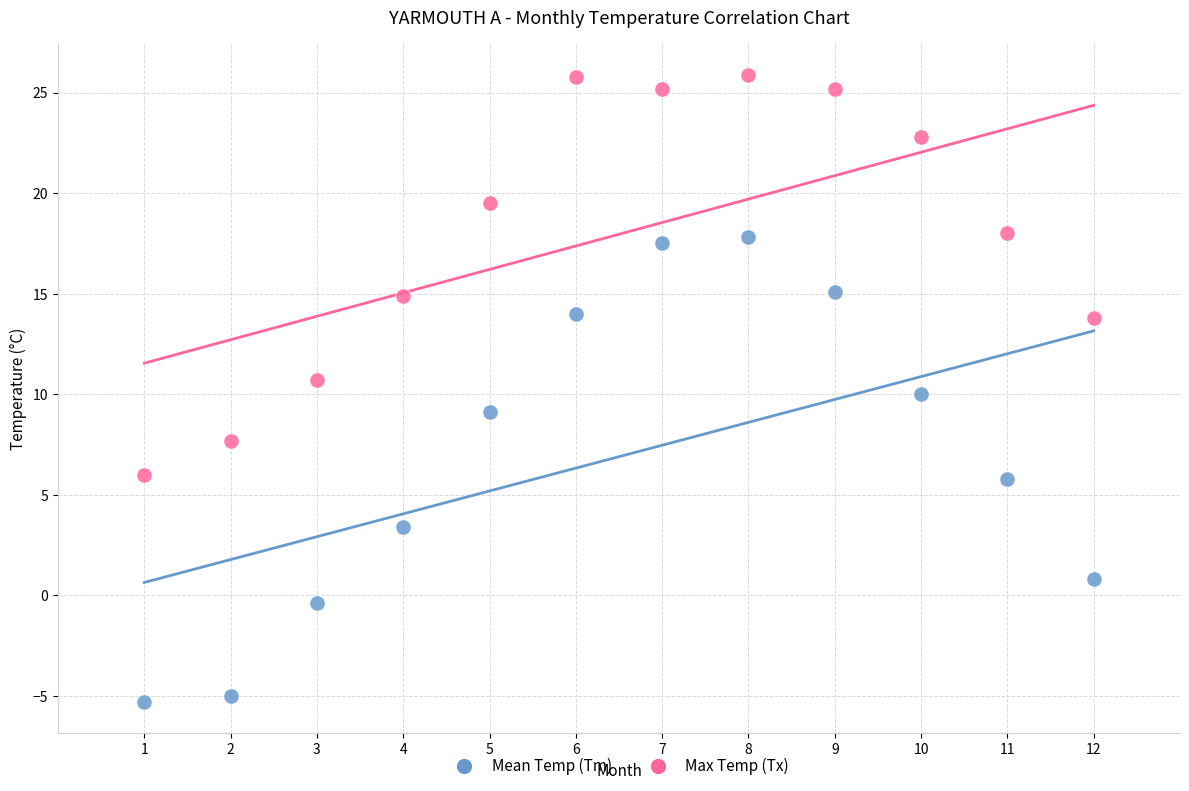

Which series has the largest Y range (max minus min)?

Mean Temp (Tm)